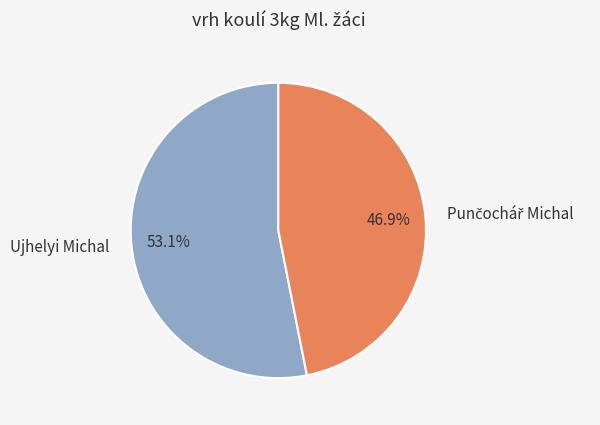

What is the largest slice in the pie chart?

Ujhelyi Michal